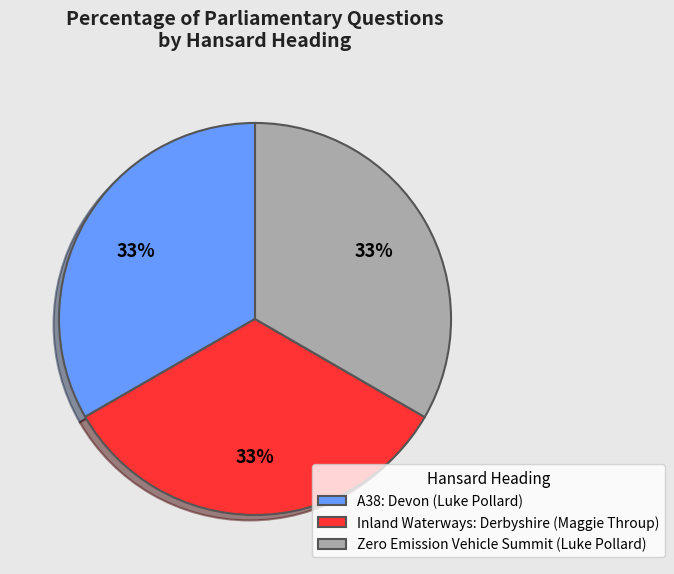

Is it true that A38: Devon (Luke Pollard) is 28% of the pie?

False